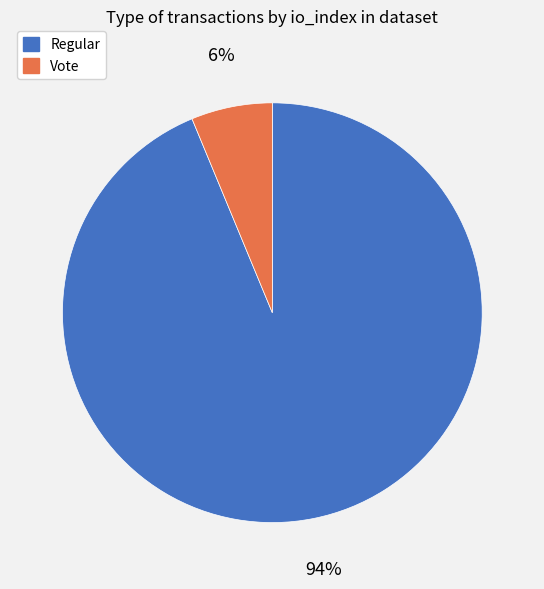

Is there a majority slice in this chart?

Yes